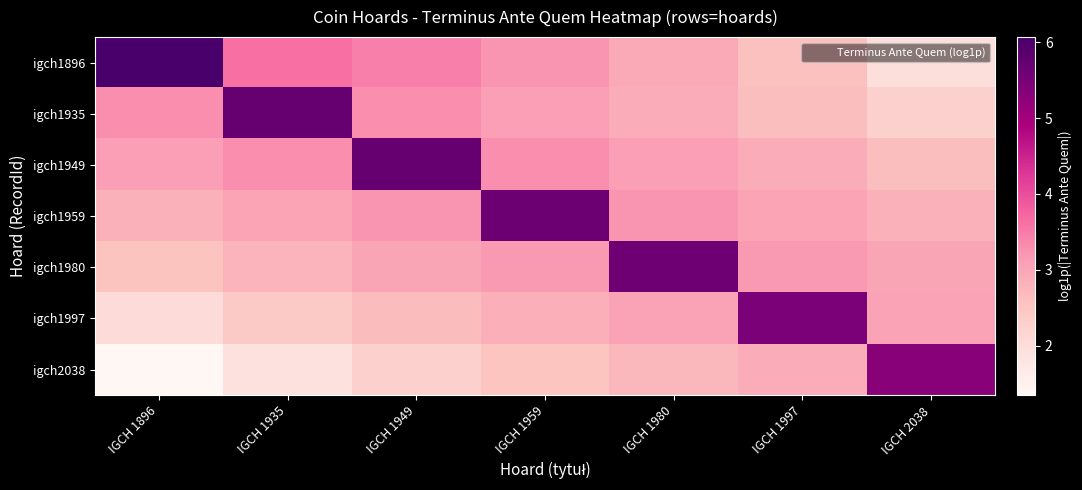

Which category has the highest value across all series?

IGCH 1896